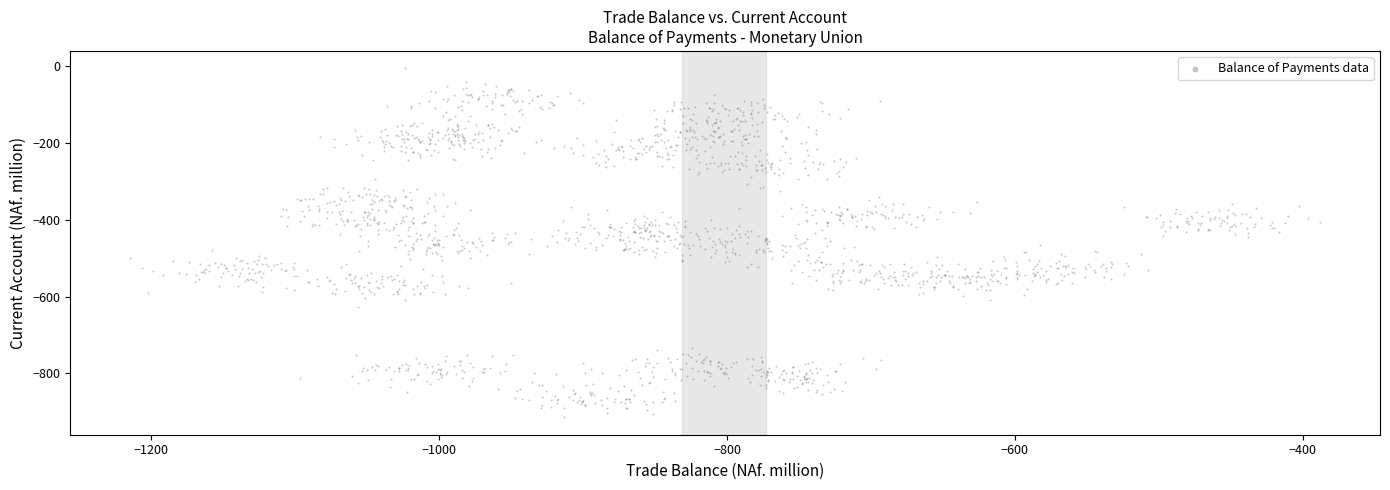

What is the range of X values (max minus min)?

827.1